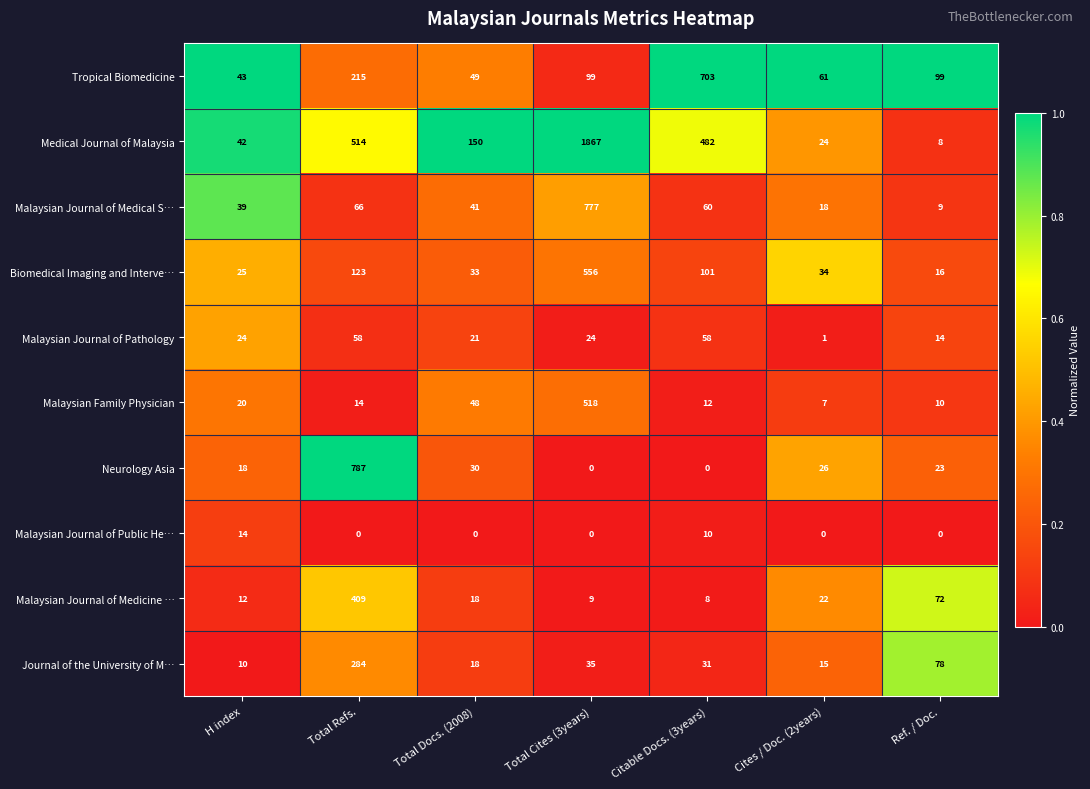

List the series in order of their peak value, highest first.

Medical Journal of Malaysia, Neurology Asia, Malaysian Journal of Medical S…, Tropical Biomedicine, Biomedical Imaging and Interve…, Malaysian Family Physician, Malaysian Journal of Medicine …, Journal of the University of M…, Malaysian Journal of Pathology, Malaysian Journal of Public He…